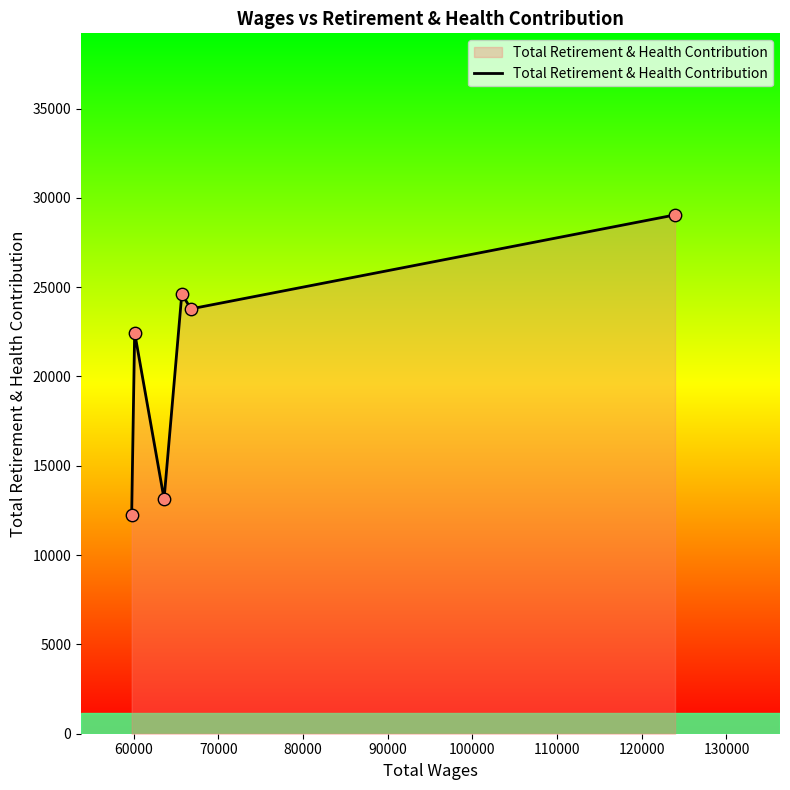

What is the difference between the maximum and second lowest values?

15907